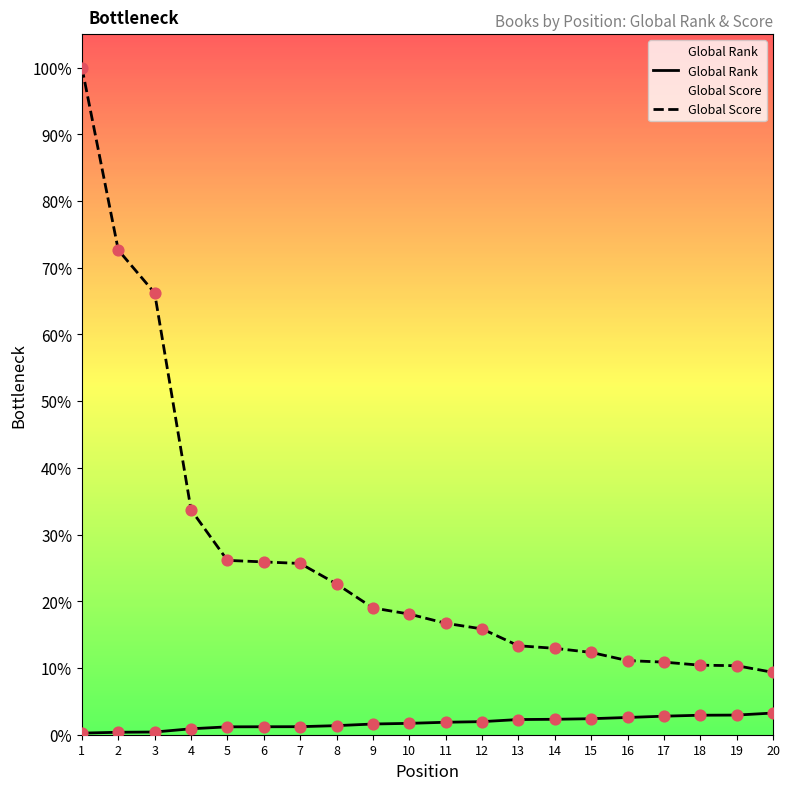

Which series contains the lowest Y value?

Global Rank